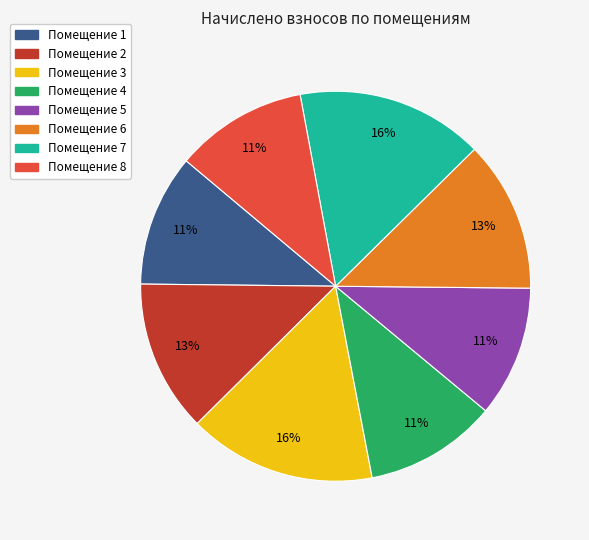

Is there any slice that represents more than half of the pie?

No